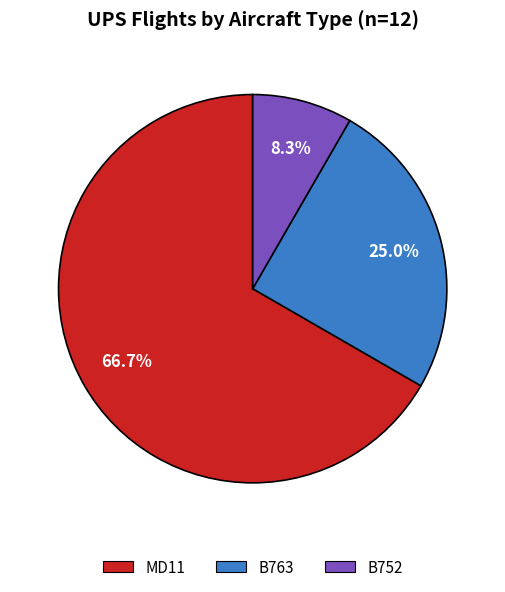

To the nearest percent, what percentage of the pie is B752?

8%